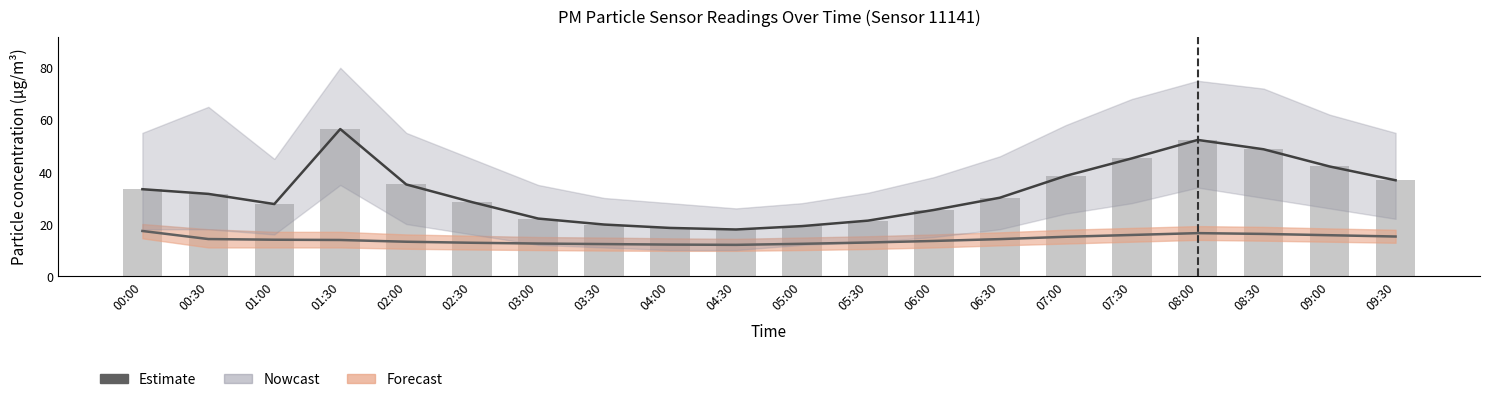

How many data points in P1 (Estimate) are less than 31?

10